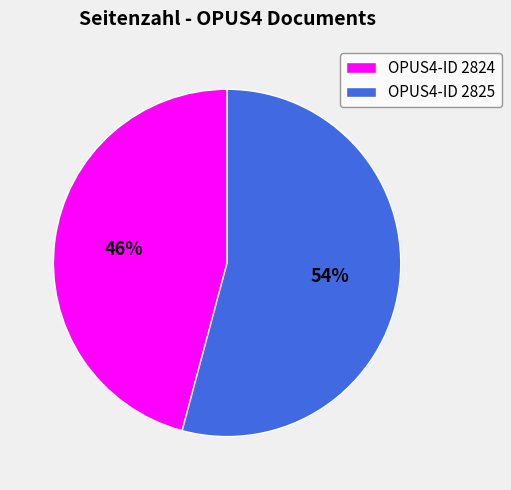

Does any single category account for the majority?

Yes